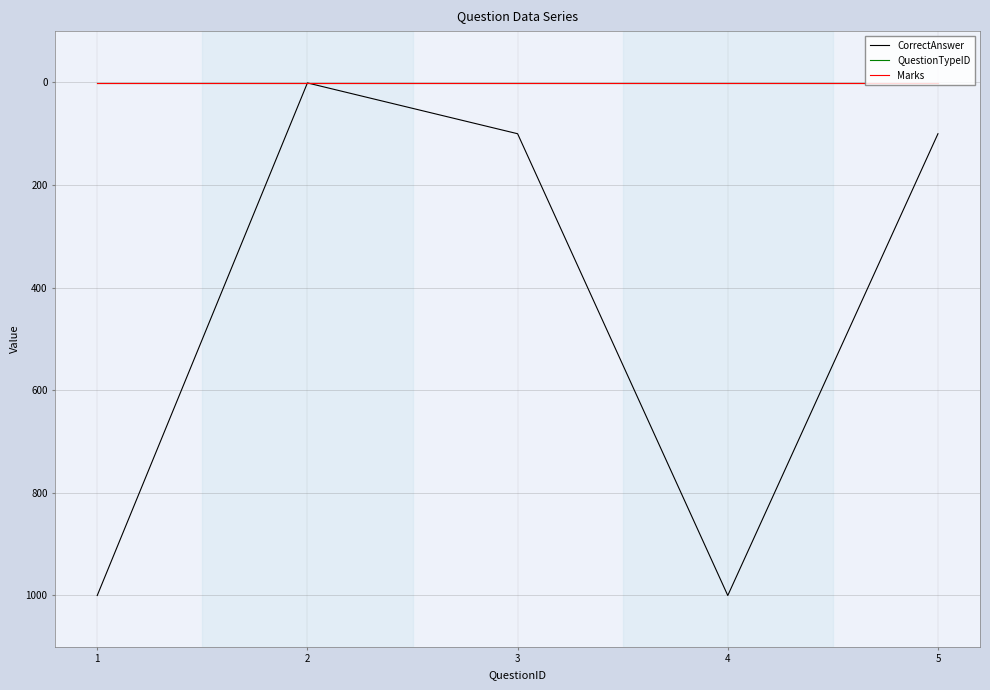

Is this an area chart (filled region under the line)?

No